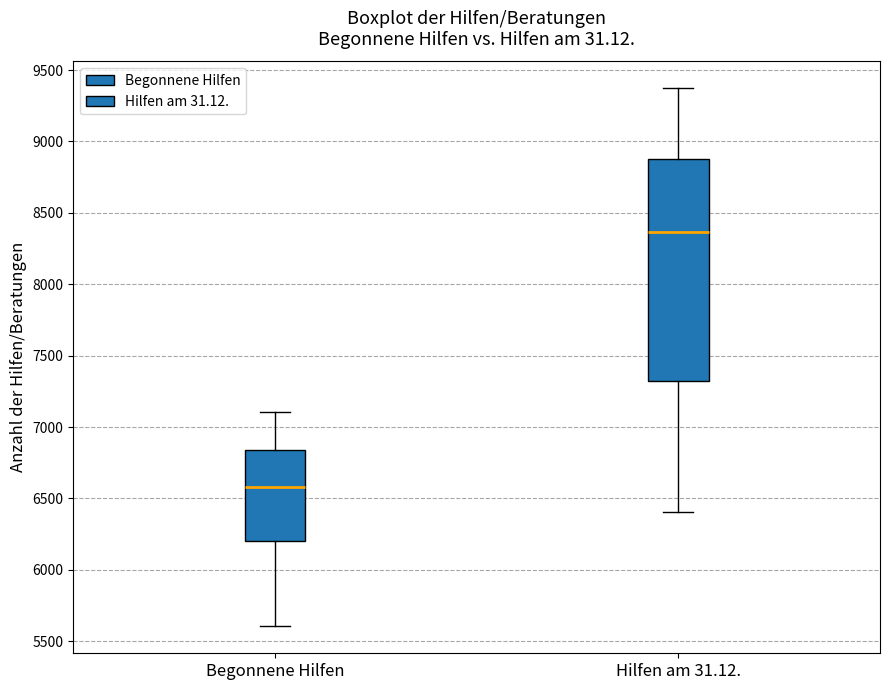

Reading left to right, read every box against the y-axis: the position of its median line, the range the box covers, and the ends of its whiskers. The values are not printed on the chart, so give them approximately, as read against the axis.

Begonnene Hilfen: median 6600, box 6200 to 6850, whiskers 5600 to 7100
Hilfen am 31.12.: median 8350, box 7300 to 8900, whiskers 6400 to 9350